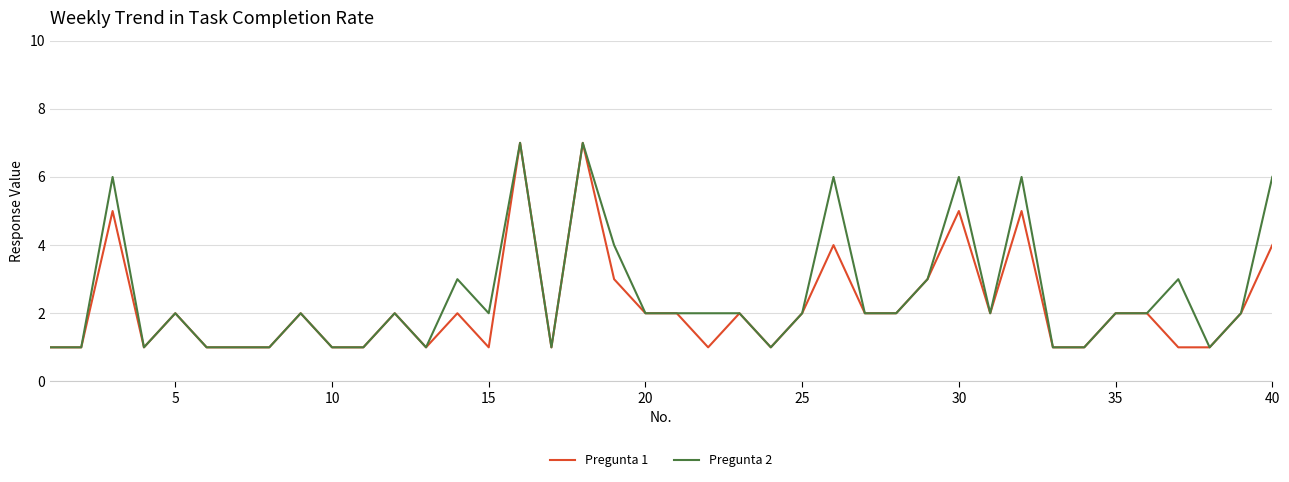

What is the greatest value displayed?

7